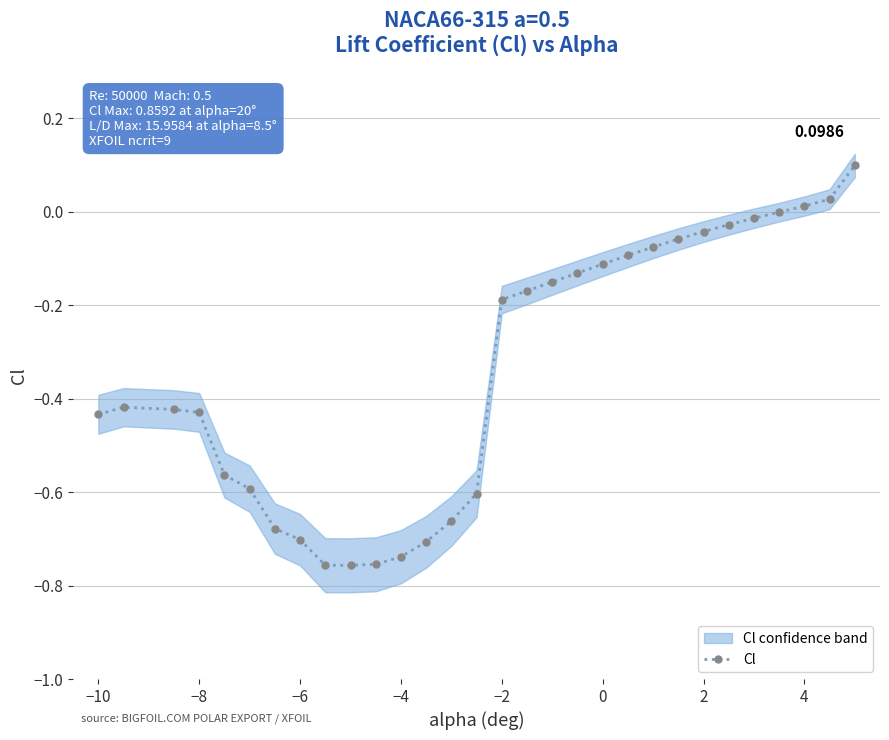

True or false: Cl has more than 0 interior local peaks.

True